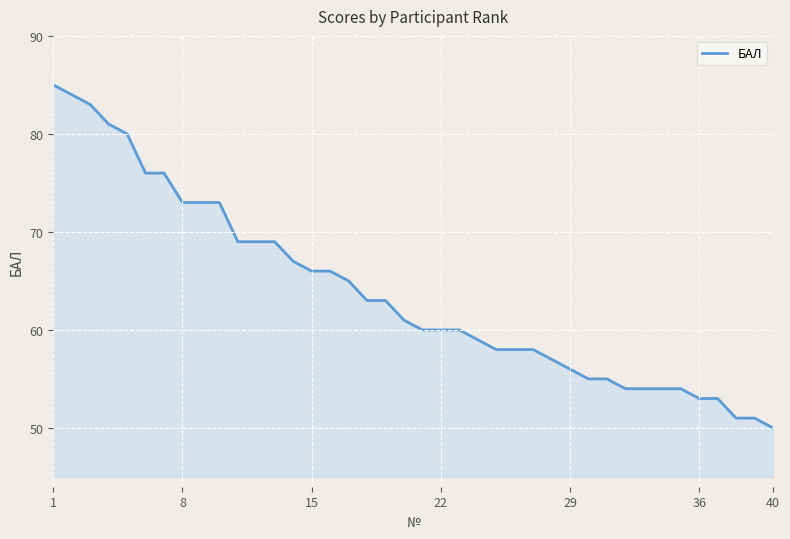

What is the smallest value displayed?

50